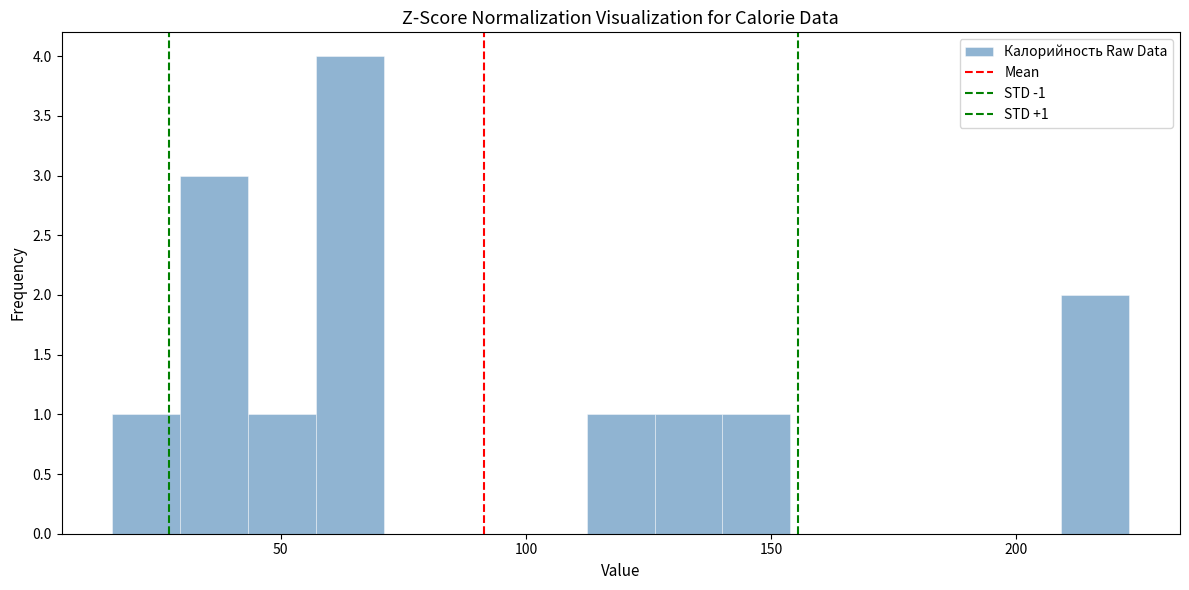

Read against the x-axis, roughly where is the centre of the tallest bar?

65